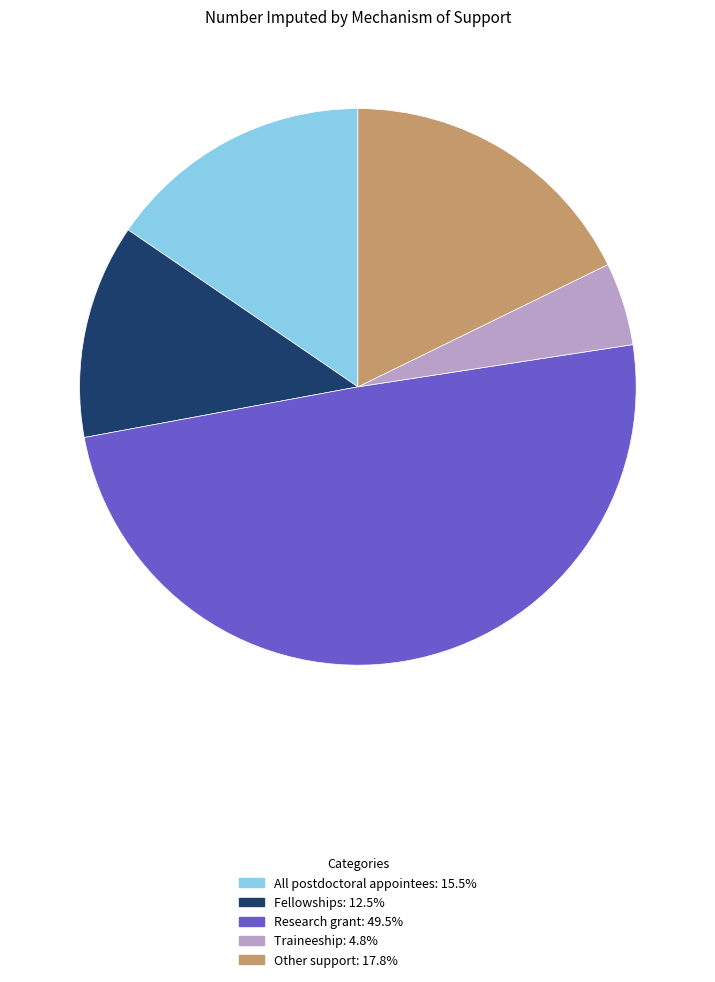

What is the ratio of the value at Research grant to the value at All postdoctoral appointees?

3.2